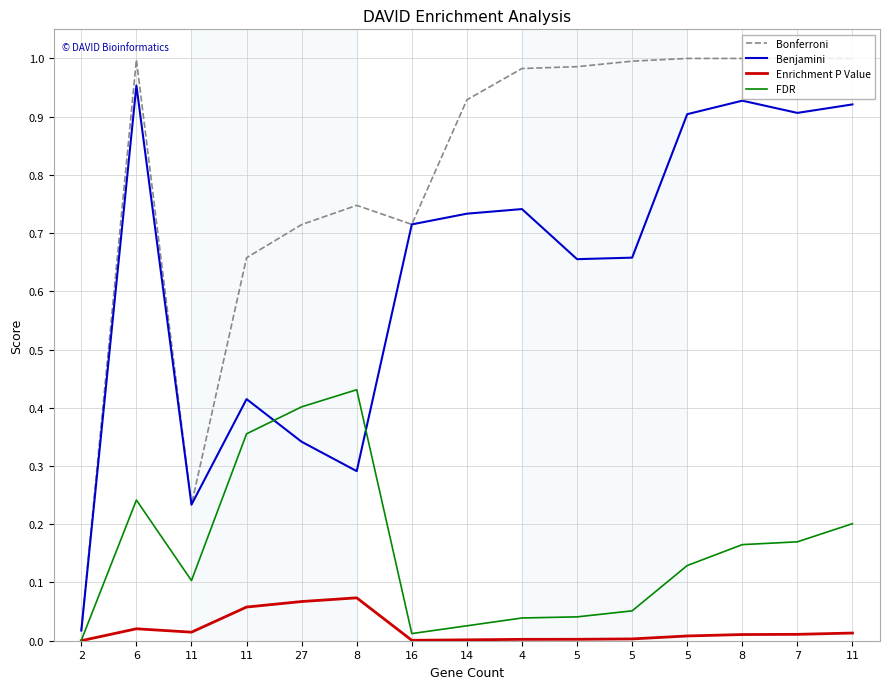

The Bonferroni series shows 0.7 at 11. True or false?

True